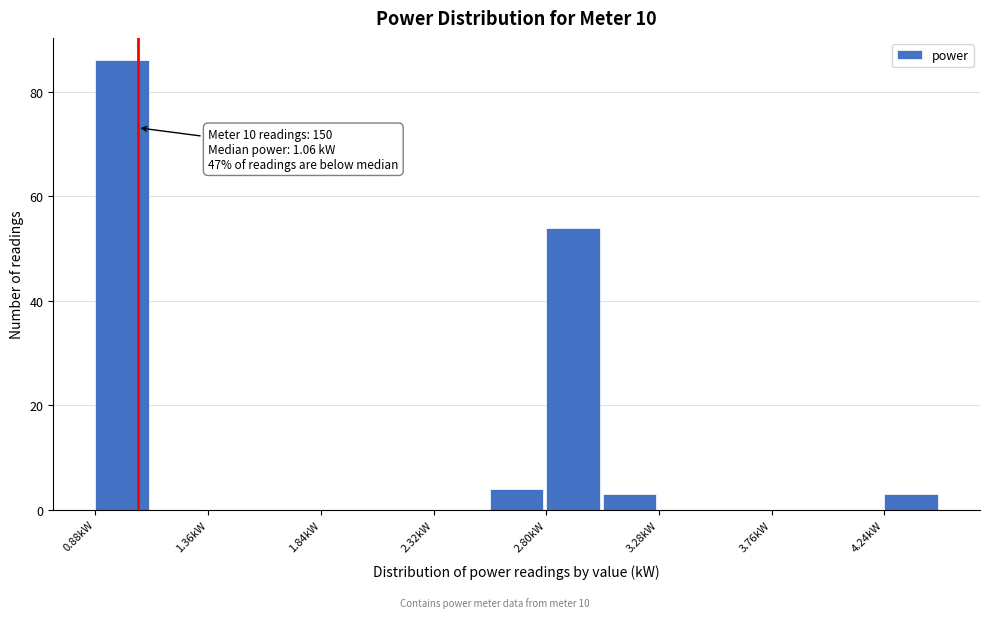

Which range on the x-axis has the tallest bar?

0.88 to 1.12